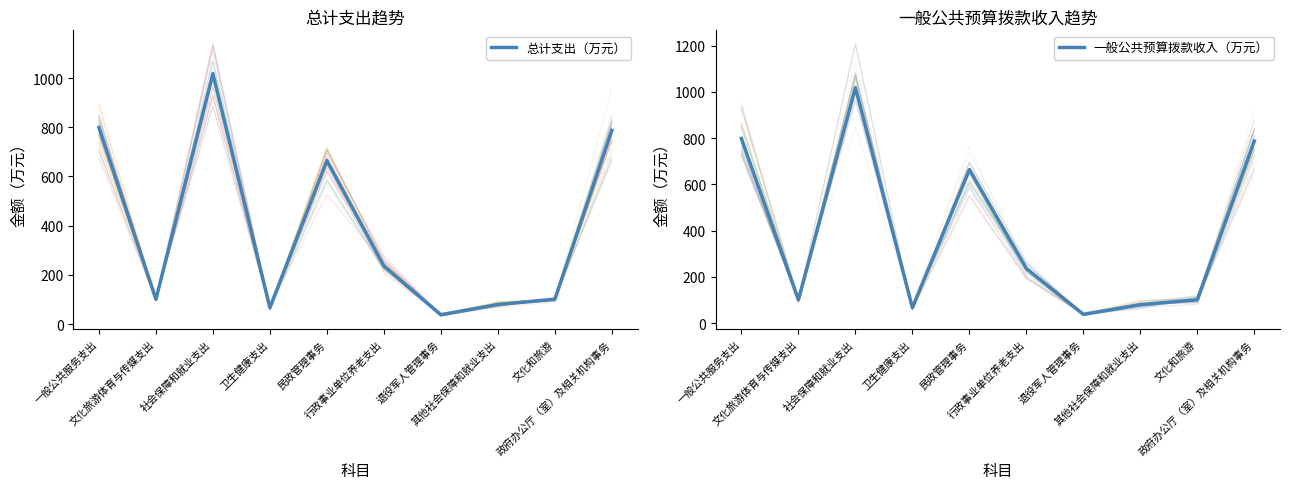

Which series has the largest total across all categories?

总计支出（万元）